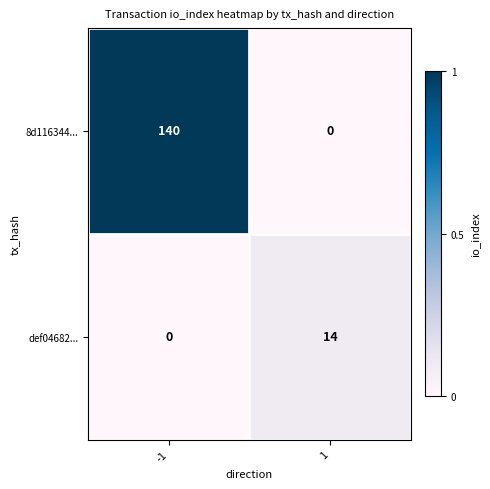

How many positive values does the 8d116344... series have?

1